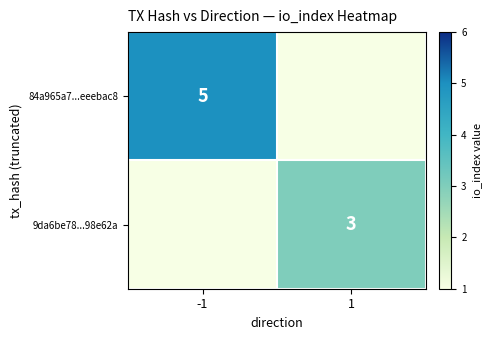

How many positive values does the 84a965a7...eeebac8 series have?

1